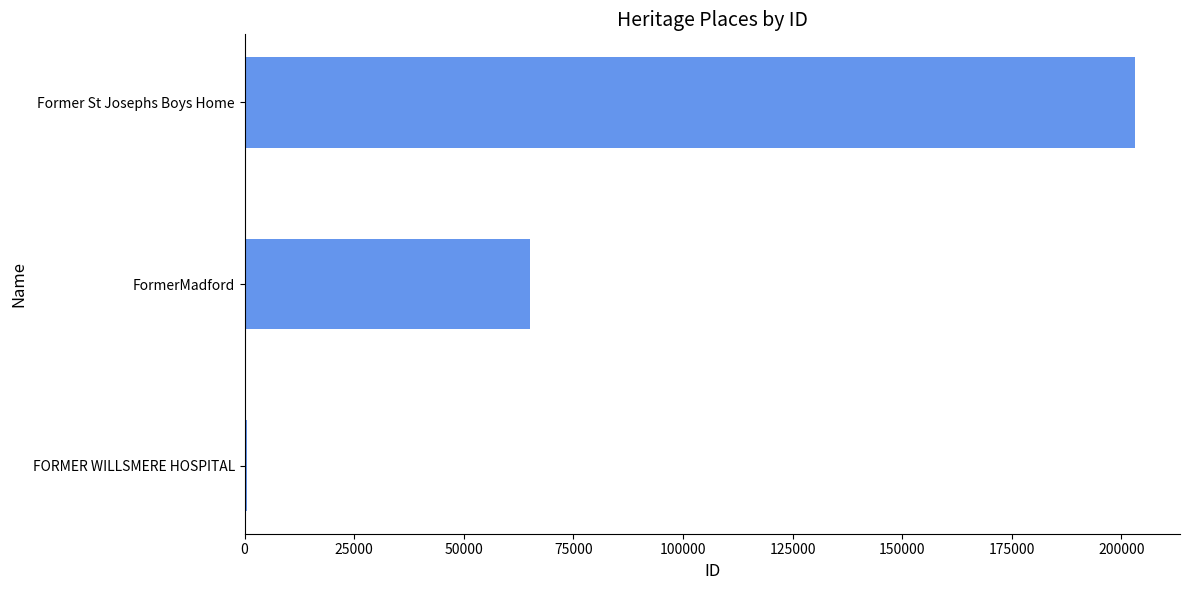

What is the sum of all values?

268890